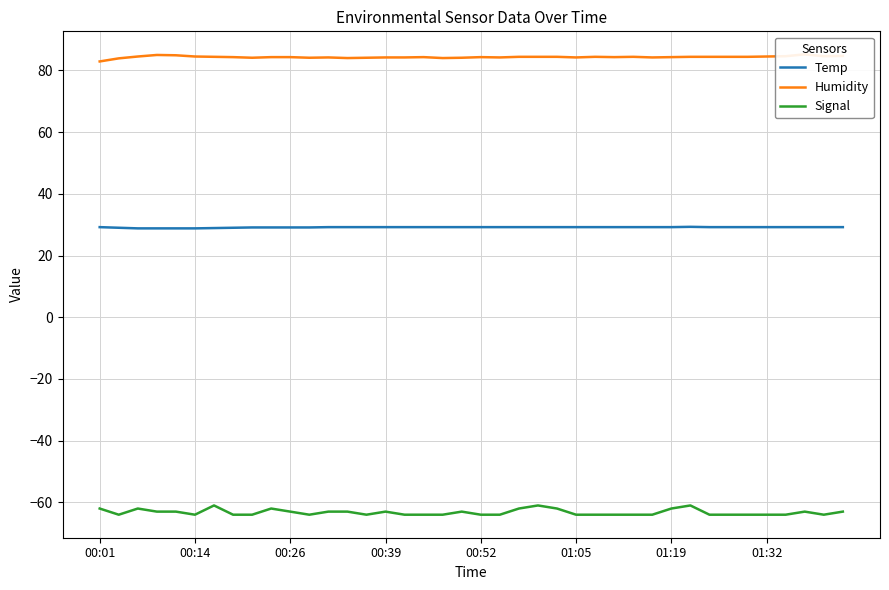

How many distinct data groups are displayed?

3